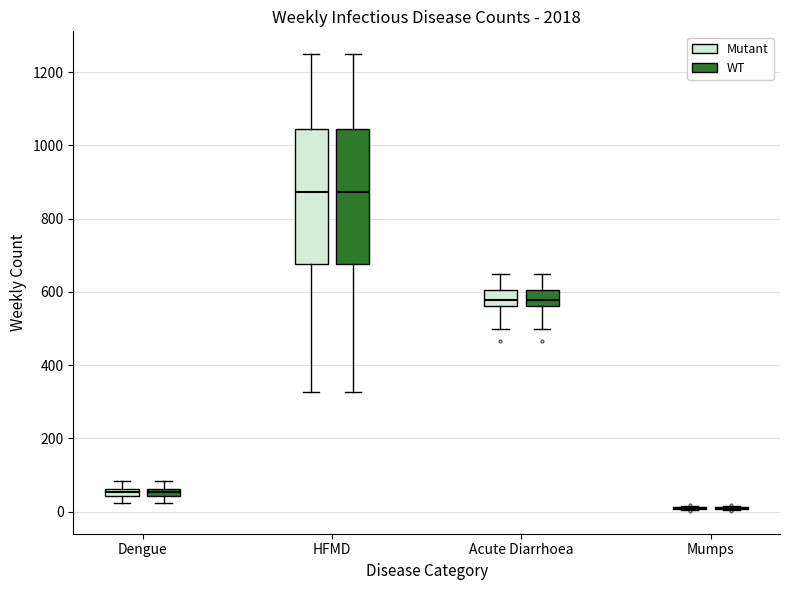

Where is the upper edge of the box for HFMD (Mutant) on the y-axis? The values are not printed on the chart, so give them approximately, as read against the axis.

1040